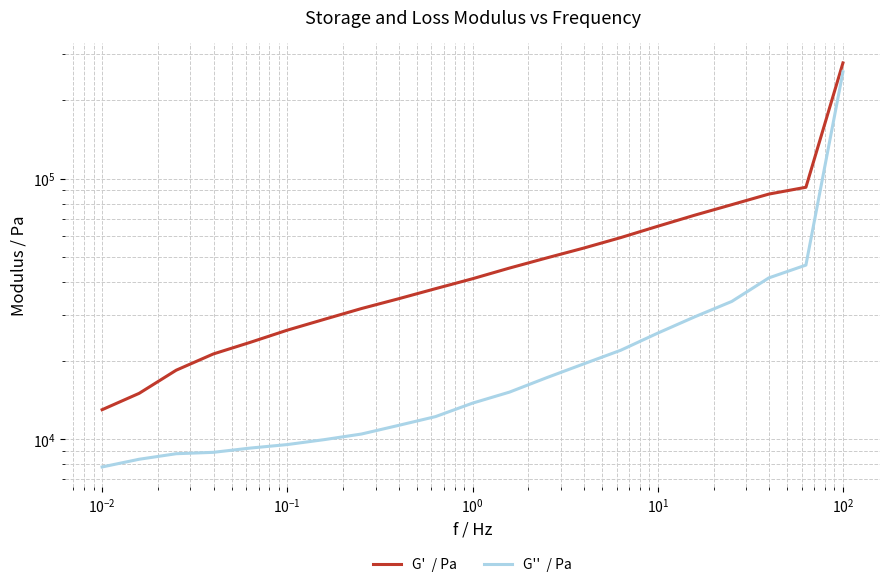

How many data points does each series have?

21